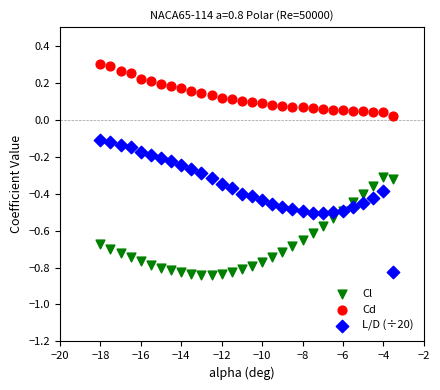

What is the X range (max minus min) for the scatter plot?

14.5